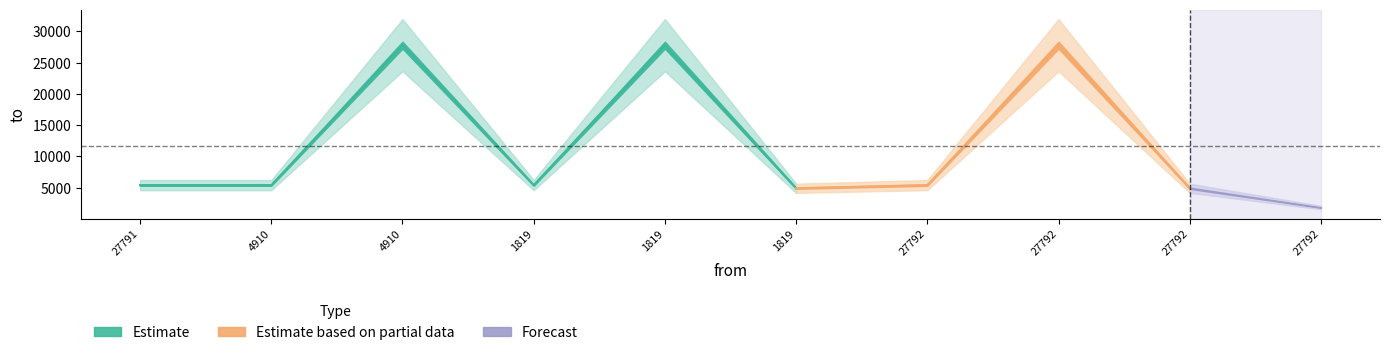

The value at 27792 is 1201. True or false?

False